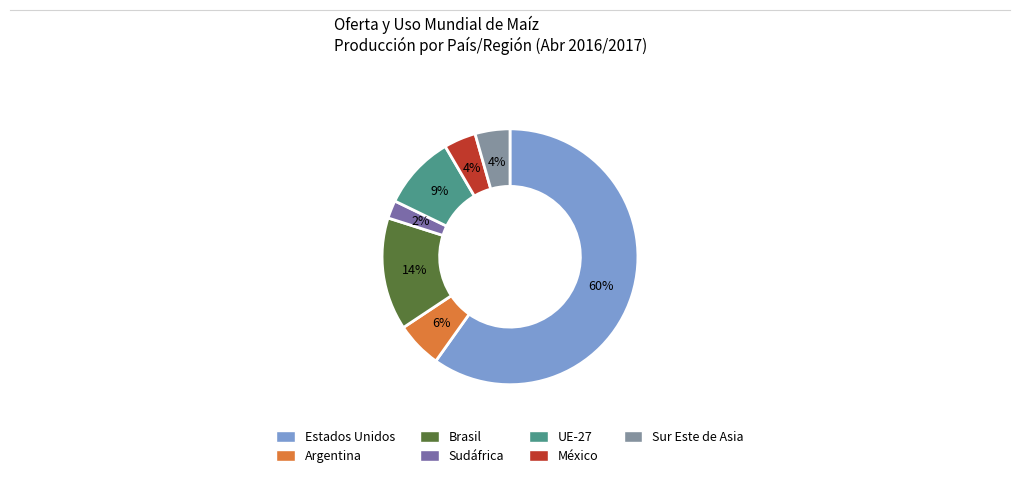

To the nearest percent, what portion does Brasil represent?

14%